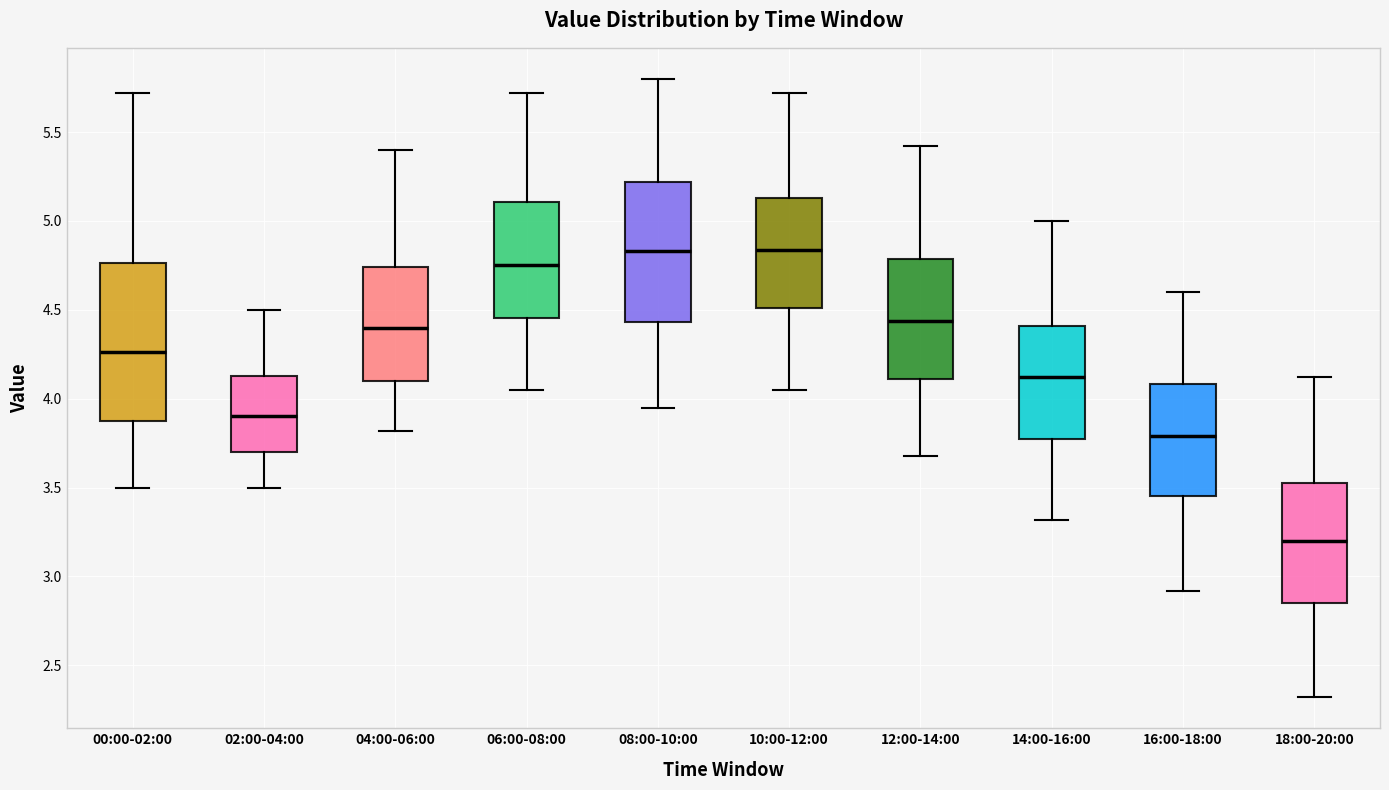

Which box has the lowest median line?

18:00-20:00